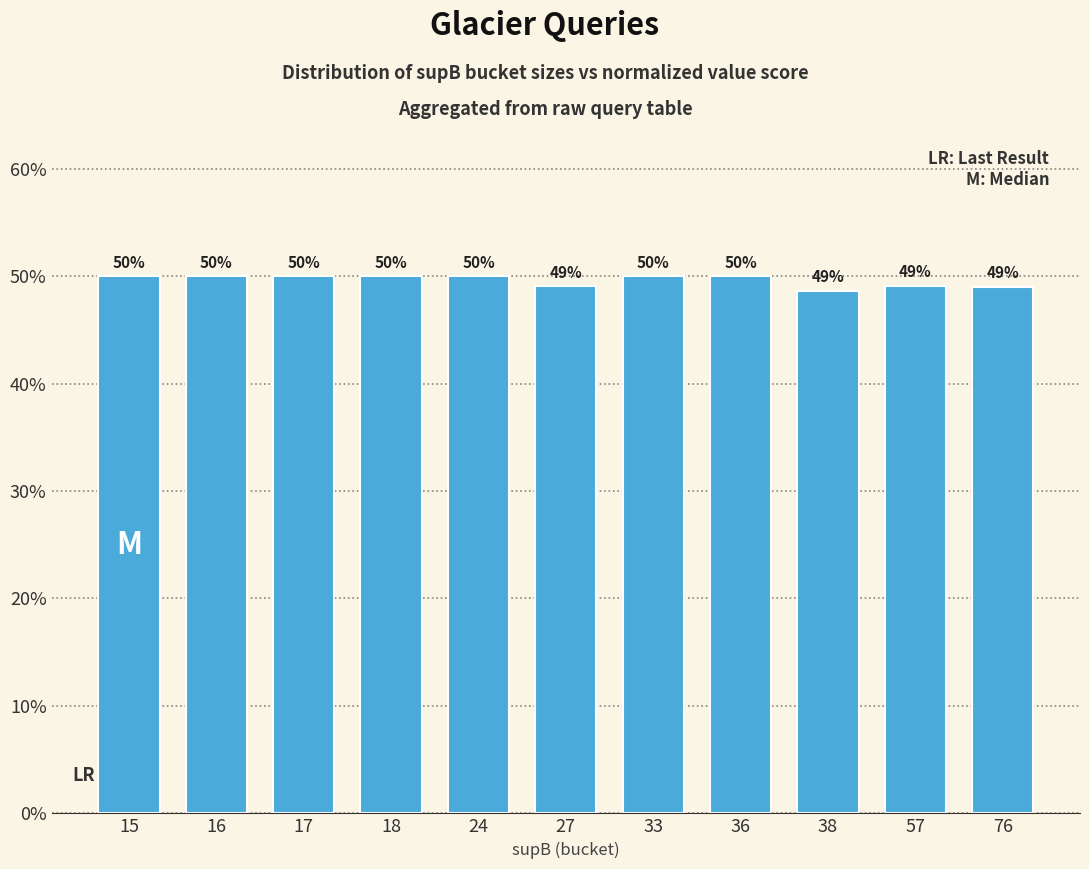

Are the bars horizontal?

No